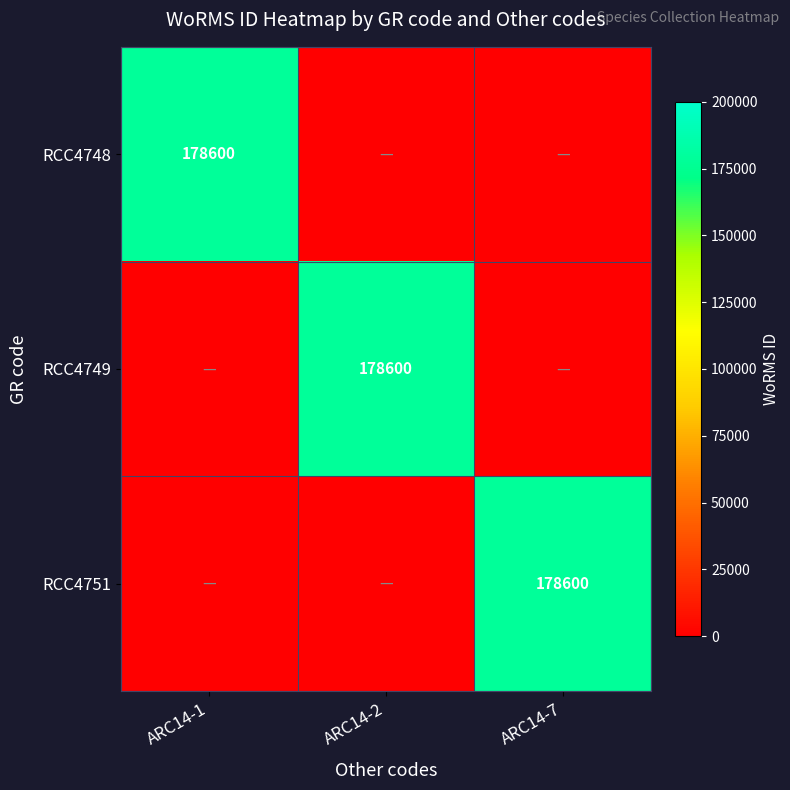

What is the average value of the RCC4751 series?

59533